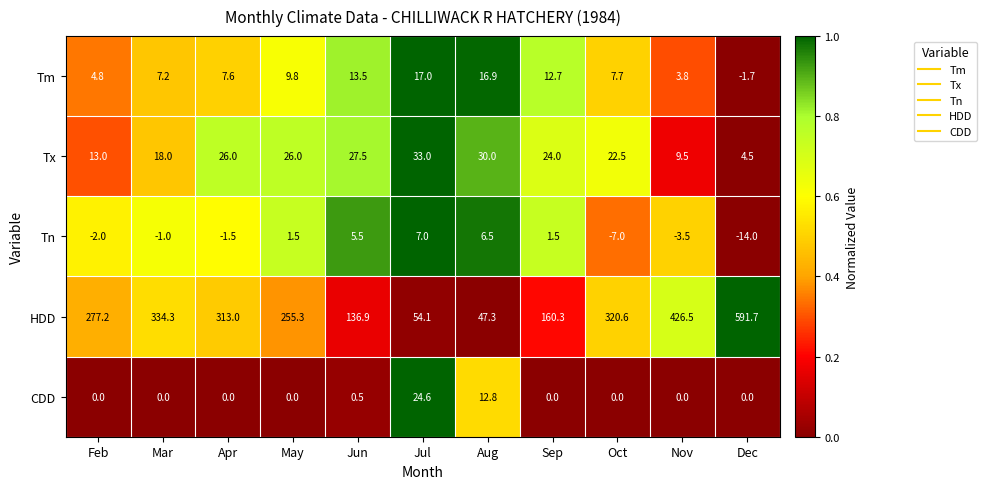

Which series has the widest spread of values?

HDD